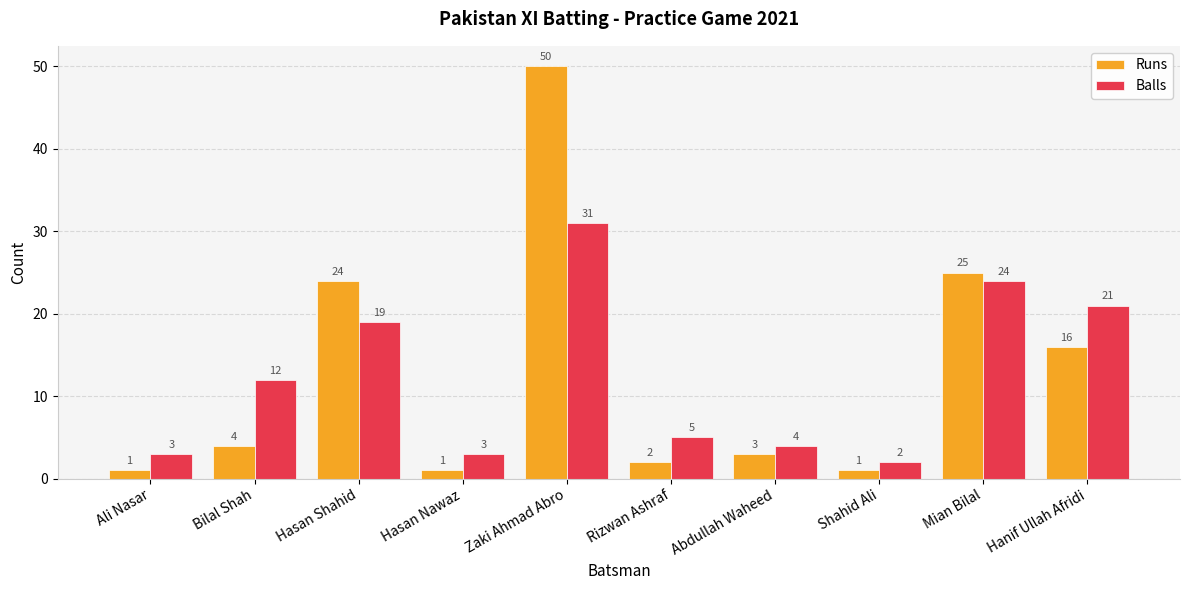

List the series in order of their peak value, lowest first.

Balls, Runs